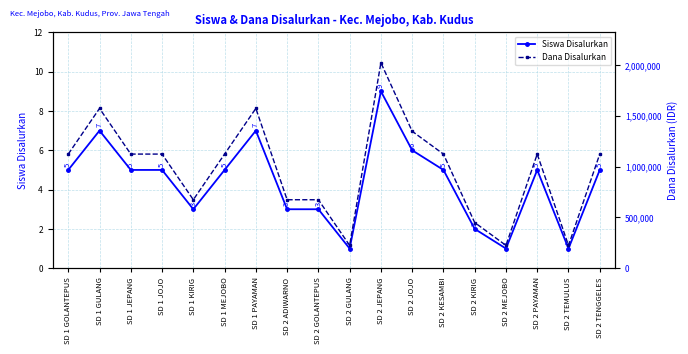

Reading left to right, what are all the values shown in this chart?

Siswa Disalurkan: SD 1 GOLANTEPUS=5	SD 1 GULANG=7	SD 1 JEPANG=5	SD 1 JOJO=5	SD 1 KIRIG=3	SD 1 MEJOBO=5	SD 1 PAYAMAN=7	SD 2 ADIWARNO=3	SD 2 GOLANTEPUS=3	SD 2 GULANG=1	SD 2 JEPANG=9	SD 2 JOJO=6	SD 2 KESAMBI=5	SD 2 KIRIG=2	SD 2 MEJOBO=1	SD 2 PAYAMAN=5	SD 2 TEMULUS=1	SD 2 TENGGELES=5
Dana Disalurkan: SD 1 GOLANTEPUS=1125000	SD 1 GULANG=1575000	SD 1 JEPANG=1125000	SD 1 JOJO=1125000	SD 1 KIRIG=675000	SD 1 MEJOBO=1125000	SD 1 PAYAMAN=1575000	SD 2 ADIWARNO=675000	SD 2 GOLANTEPUS=675000	SD 2 GULANG=225000	SD 2 JEPANG=2025000	SD 2 JOJO=1350000	SD 2 KESAMBI=1125000	SD 2 KIRIG=450000	SD 2 MEJOBO=225000	SD 2 PAYAMAN=1125000	SD 2 TEMULUS=225000	SD 2 TENGGELES=1125000